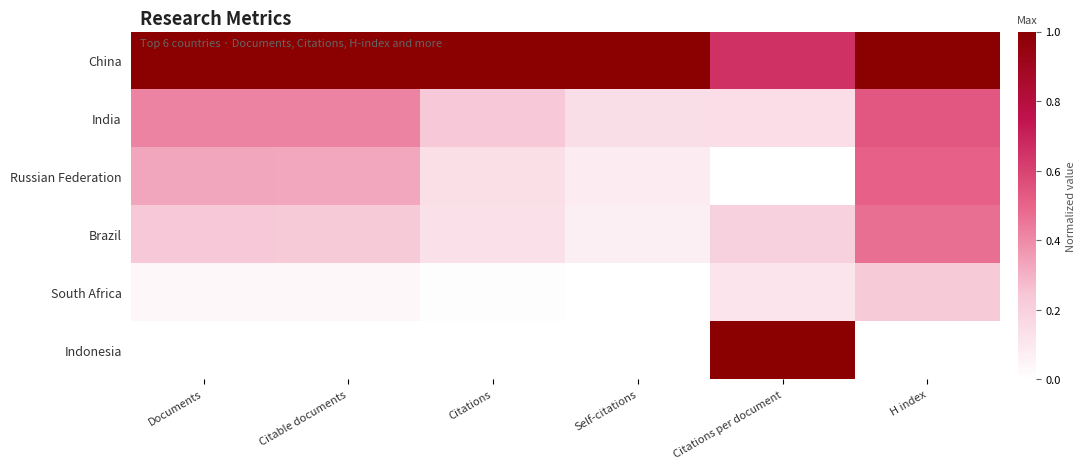

Rank the series at Documents from lowest to highest value.

Indonesia, South Africa, Brazil, Russian Federation, India, China